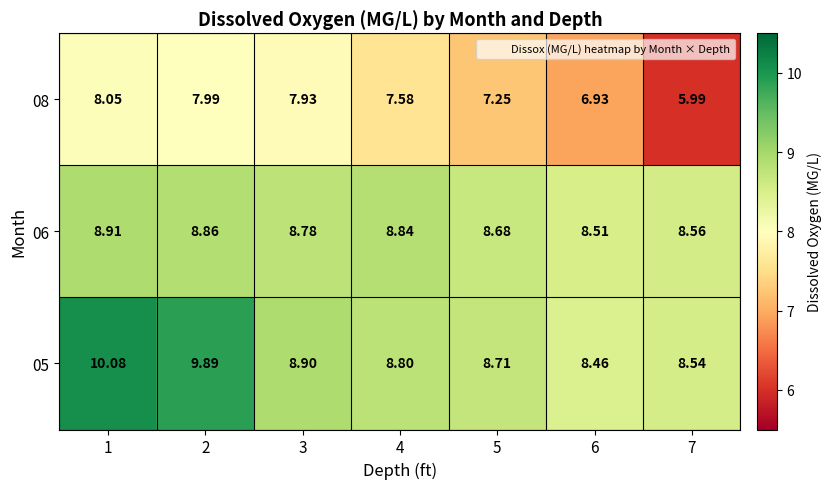

At how many categories does at least one series exceed 7?

7